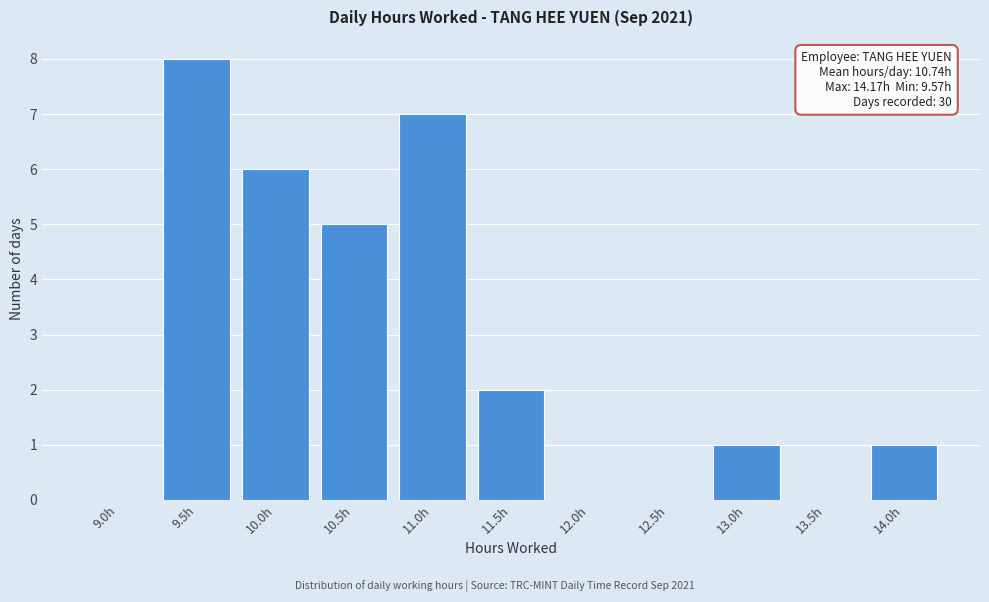

Reading right to left, list all the values displayed in this chart.

14.0h=1	13.5h=0	13.0h=1	12.5h=0	12.0h=0	11.5h=2	11.0h=7	10.5h=5	10.0h=6	9.5h=8	9.0h=0